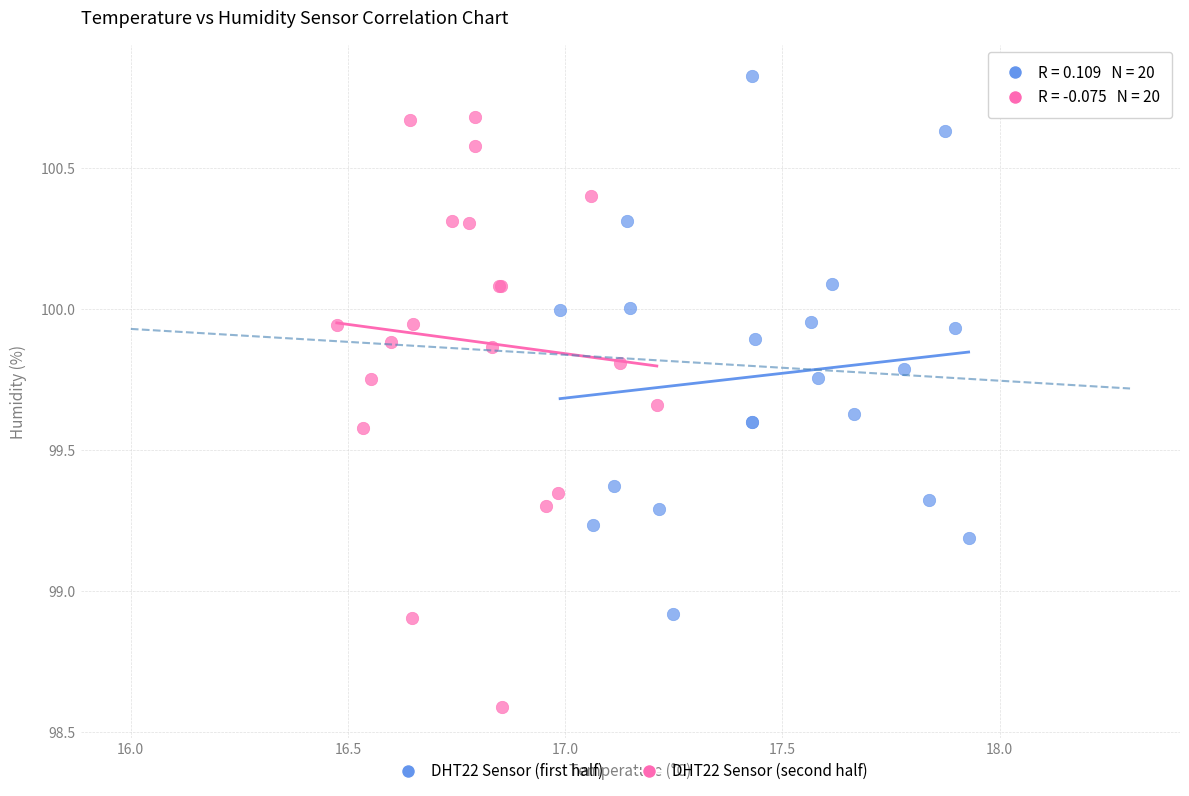

Which series reaches the minimum Y coordinate?

DHT22 Sensor (second half)